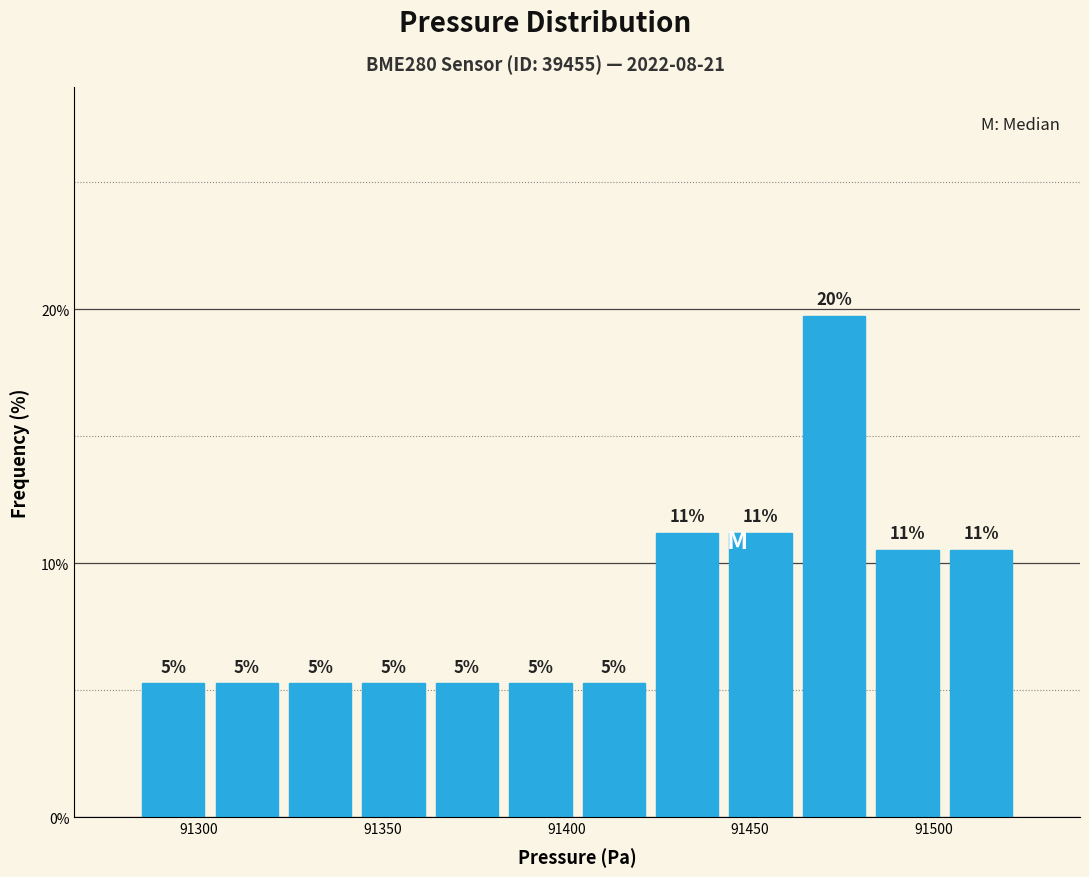

Around what value on the x-axis is the tallest bar? Give the approximate position of its centre, as read against the axis.

91475